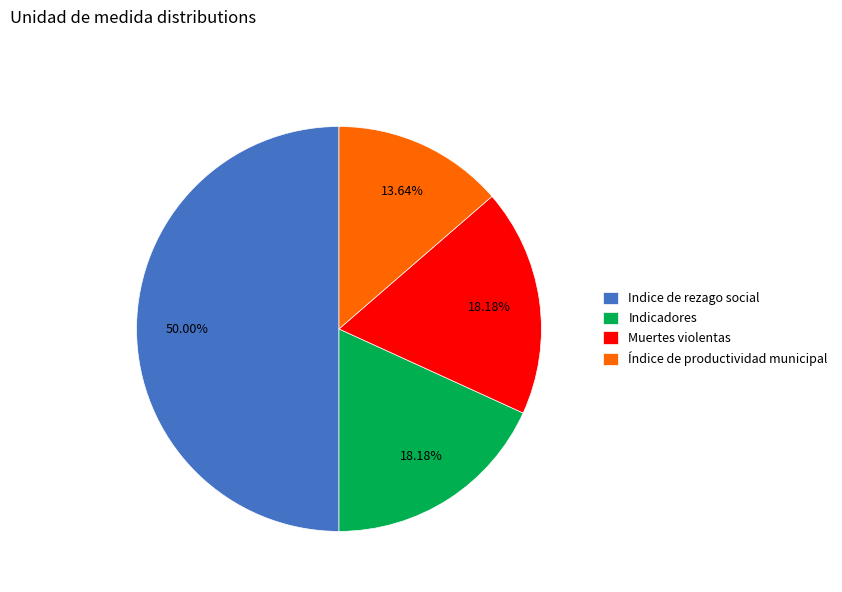

How many slices are in this pie chart?

4